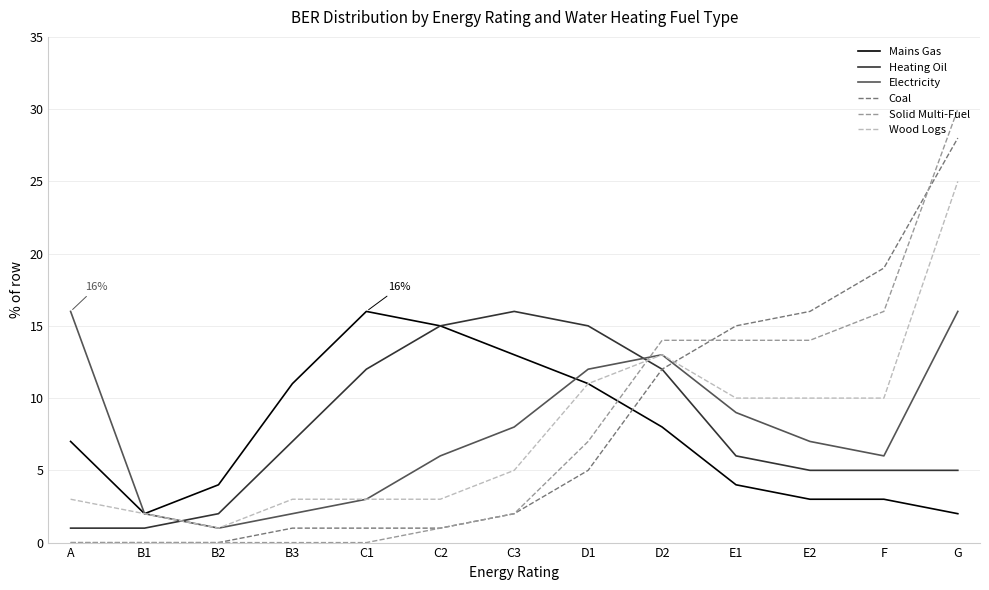

What is the spread (max minus min) of values at C3?

14